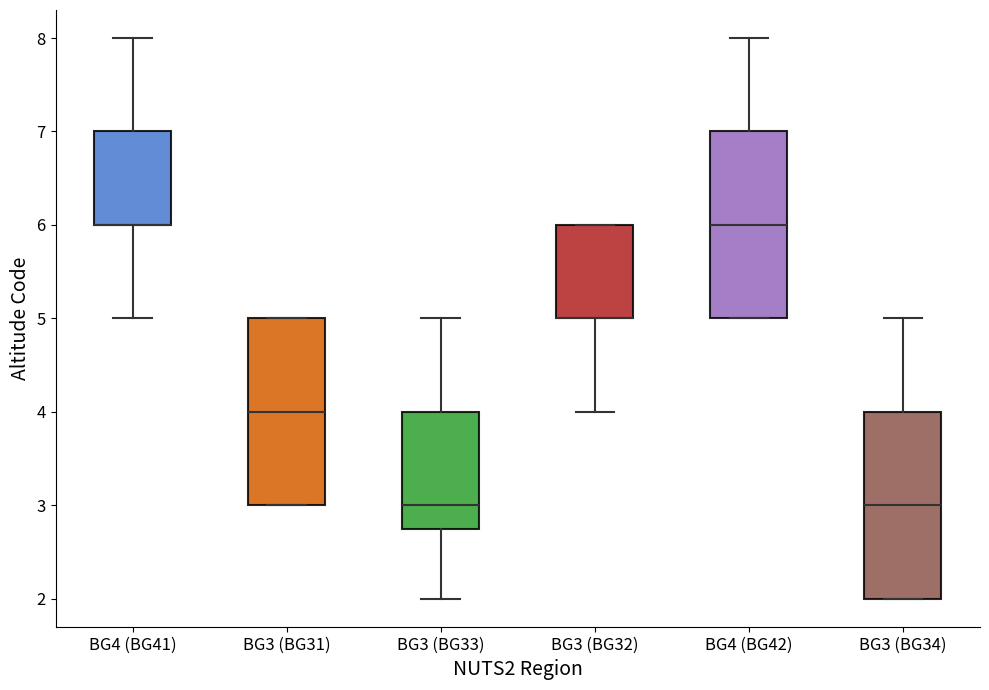

Where does the lower whisker of the box for BG3 (BG33) end on the y-axis? The values are not printed on the chart, so give them approximately, as read against the axis.

2.0